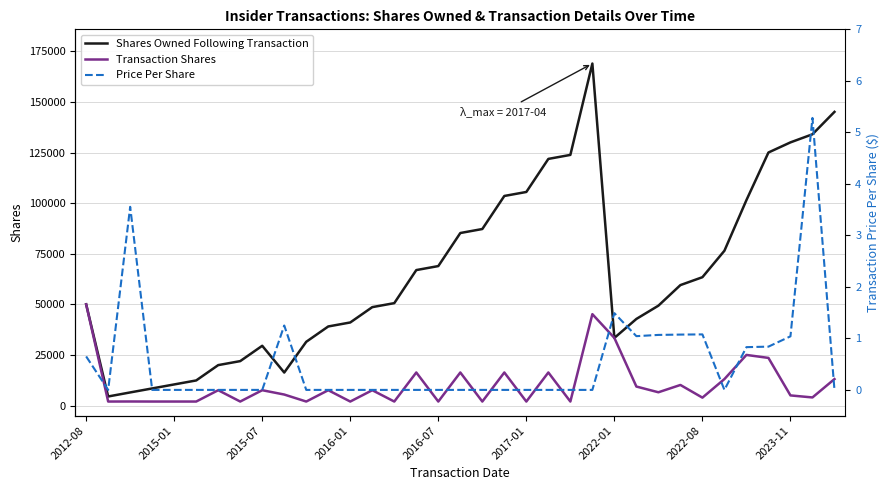

What position from the right is 2023-11?

3